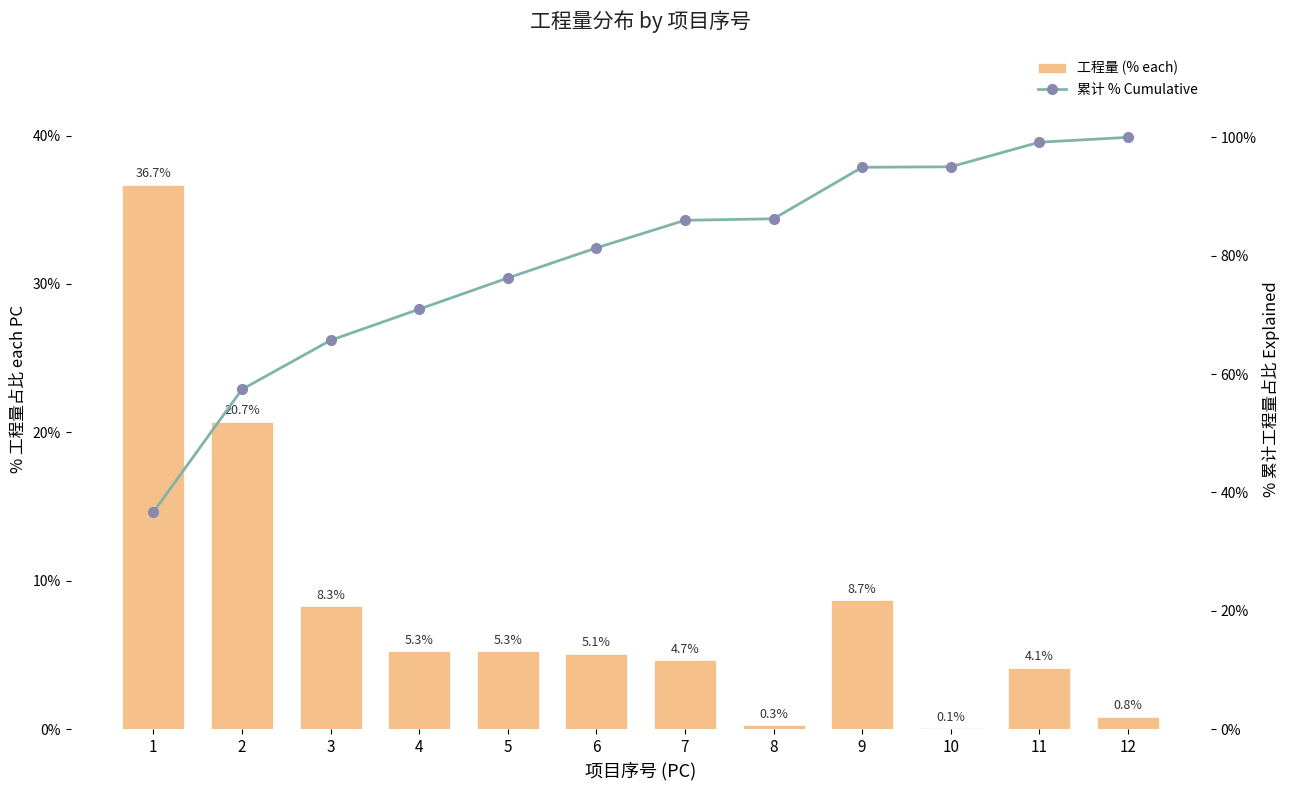

Which category has the lowest value across all series?

10